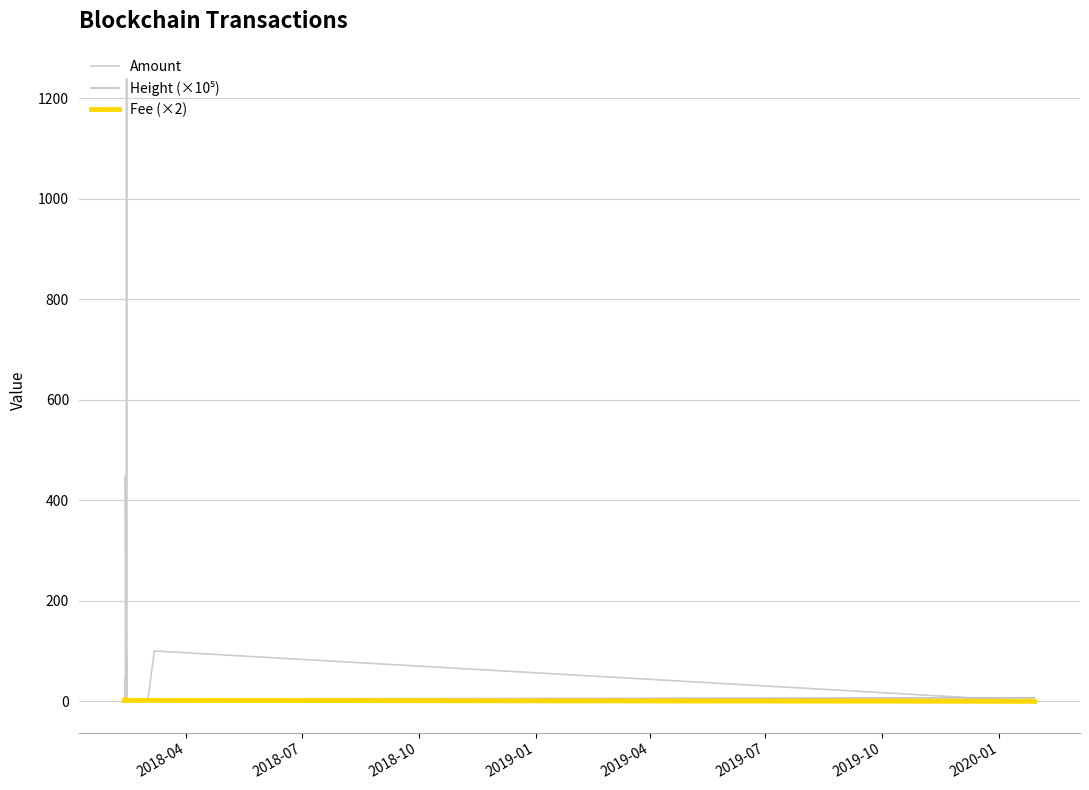

What is the value of the Amount point at the 8th from the left?

2.0